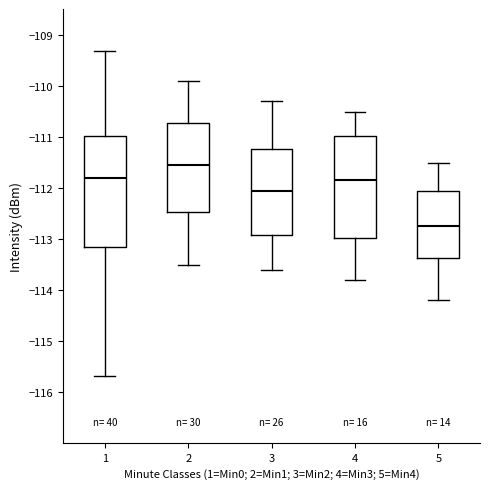

Reading left to right, read every box against the y-axis: the position of its median line, the range the box covers, and the ends of its whiskers. The values are not printed on the chart, so give them approximately, as read against the axis.

1: median -111.8, box -113.2 to -111.0, whiskers -115.7 to -109.3
2: median -111.5, box -112.5 to -110.7, whiskers -113.5 to -109.9
3: median -112.0, box -112.9 to -111.2, whiskers -113.6 to -110.3
4: median -111.8, box -113.0 to -111.0, whiskers -113.8 to -110.5
5: median -112.7, box -113.4 to -112.0, whiskers -114.2 to -111.5